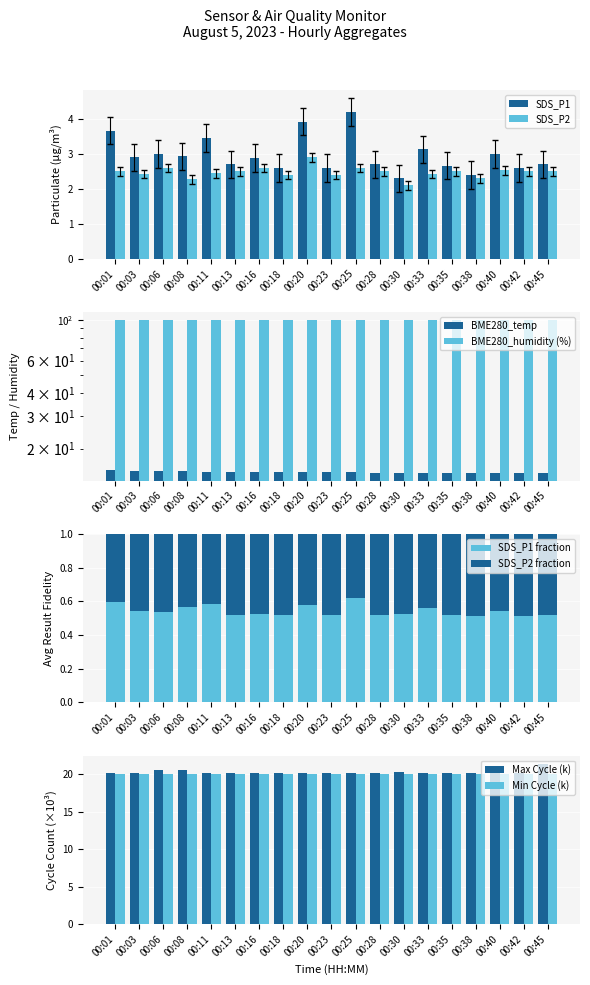

What is the difference between the second highest and minimum values in the SDS_P2 series?

0.5